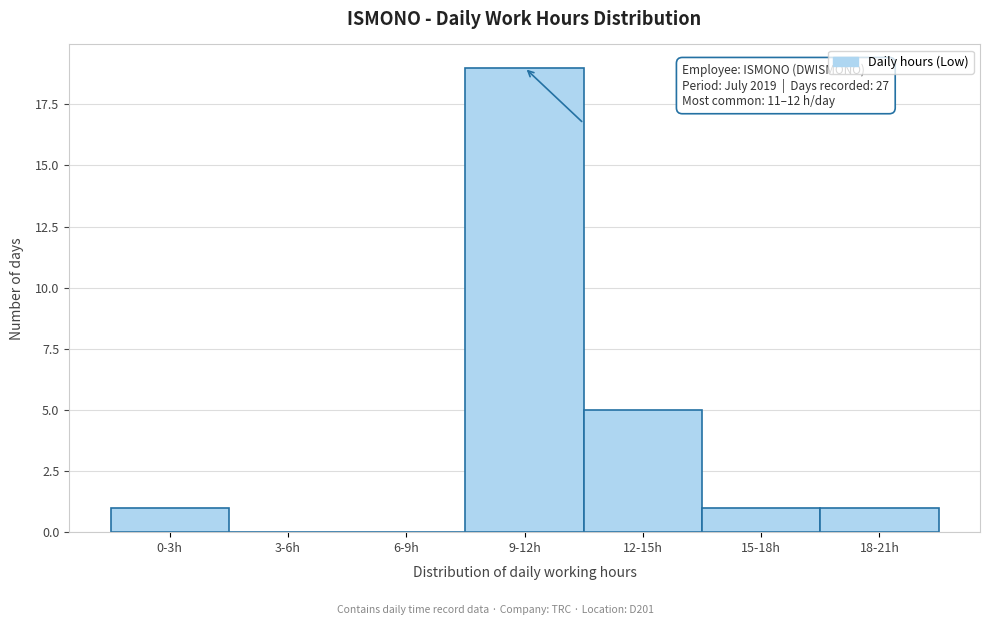

Reading right to left, what are all the values shown in this chart?

18-21h=1	15-18h=1	12-15h=5	9-12h=19	6-9h=0	3-6h=0	0-3h=1